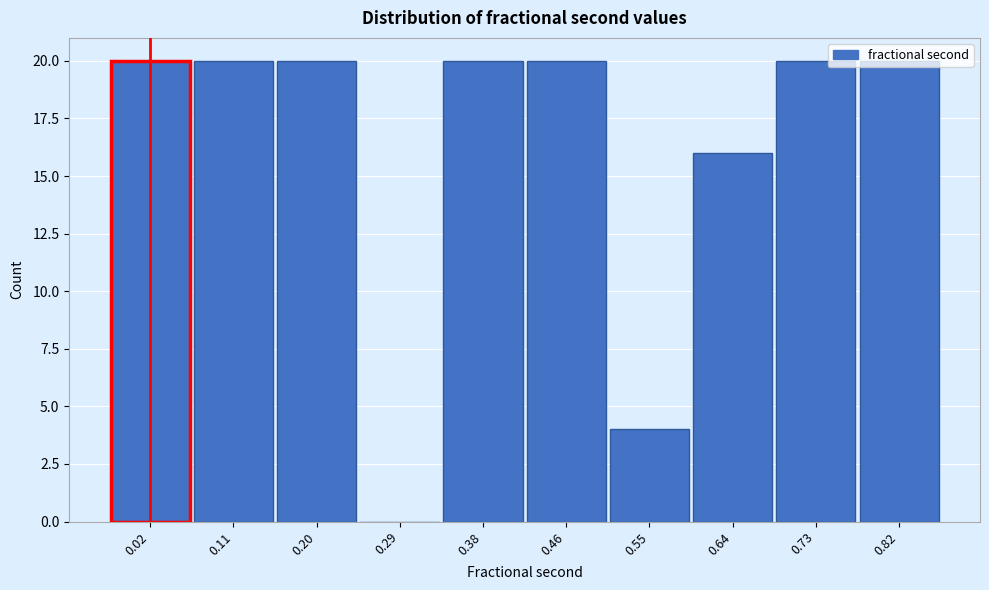

Approximately how many times larger is the value at 0.20 compared to 0.46?

1.0